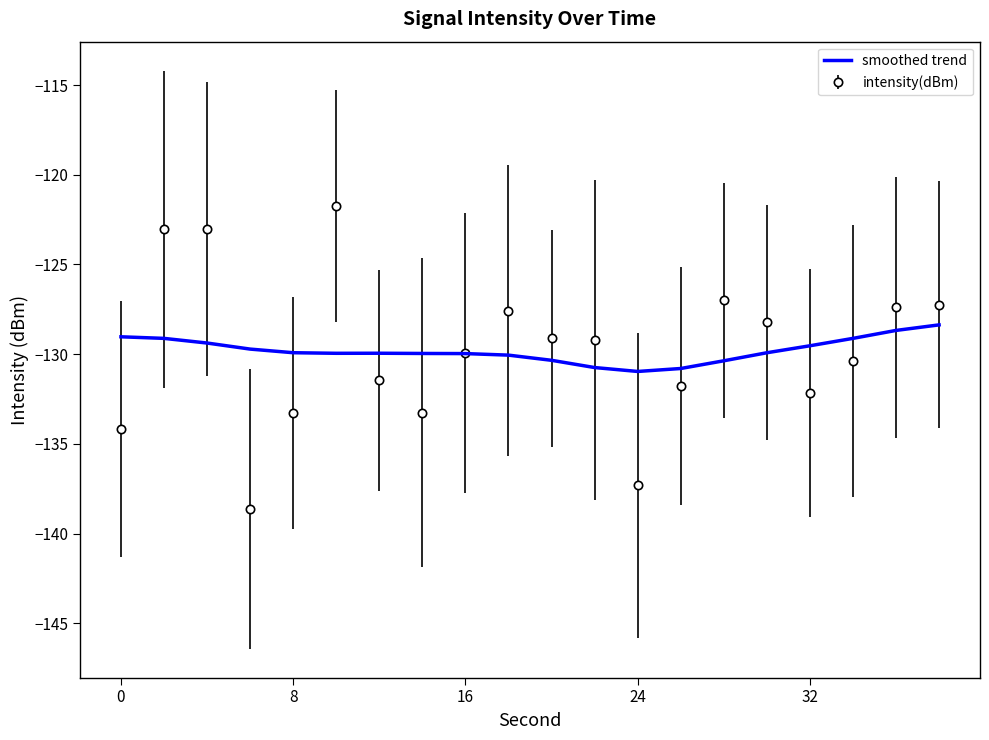

Which series has the largest range (max minus min)?

intensity(dBm)